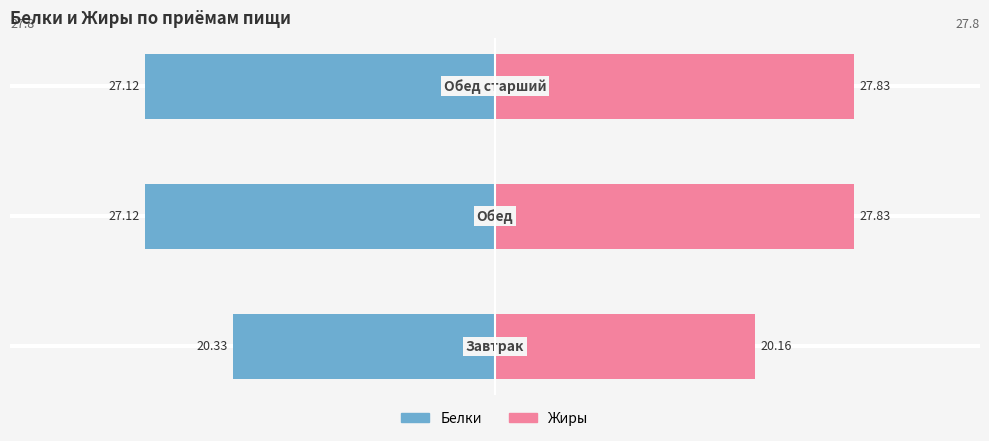

What is the highest value of the Жиры series?

27.8